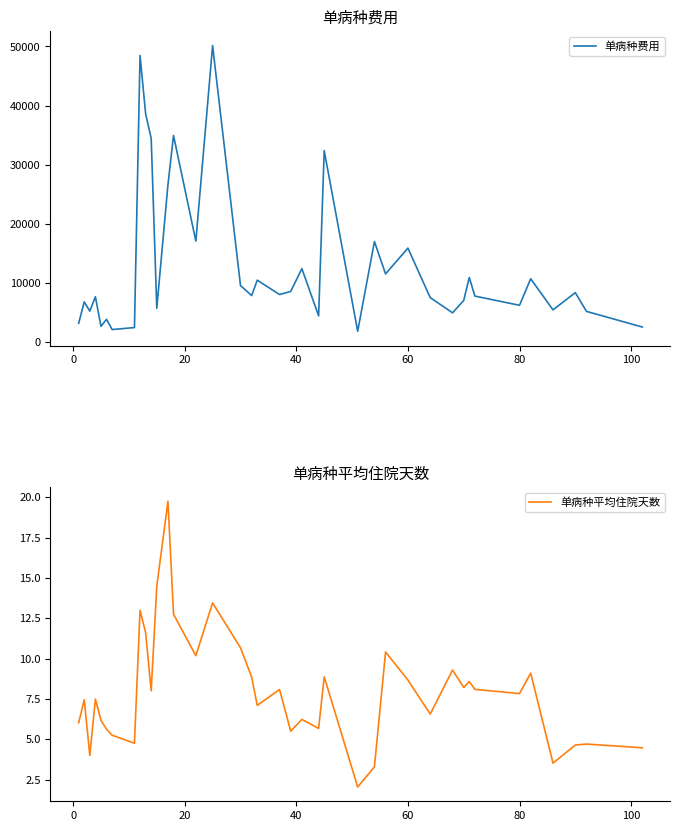

Reading right to left, transcribe all the data shown in this chart.

单病种费用: 2570.0	5210.0	8380.0	5470.0	10730.0	6240.0	7800.0	10940.0	7060.0	4970.0	7540.0	15910.0	11550.0	17010.0	1850.0	32390.0	4450.0	12440.0	8590.0	8060.0	10490.0	7880.0	9590.0	50150.0	17090.0	34950.0	26620.0	5730.0	34430.0	38630.0	48470.0	2480.0	2140.0	3870.0	2690.0	7690.0	5260.0	6820.0	3190.0
单病种平均住院天数: 4.5	4.7	4.6	3.5	9.1	7.8	8.1	8.6	8.2	9.3	6.6	8.7	10.4	3.3	2.0	8.9	5.7	6.2	5.5	8.1	7.1	8.8	10.7	13.4	10.2	12.8	19.8	14.5	8.0	11.6	13.0	4.8	5.2	5.6	6.2	7.5	4.0	7.4	6.0